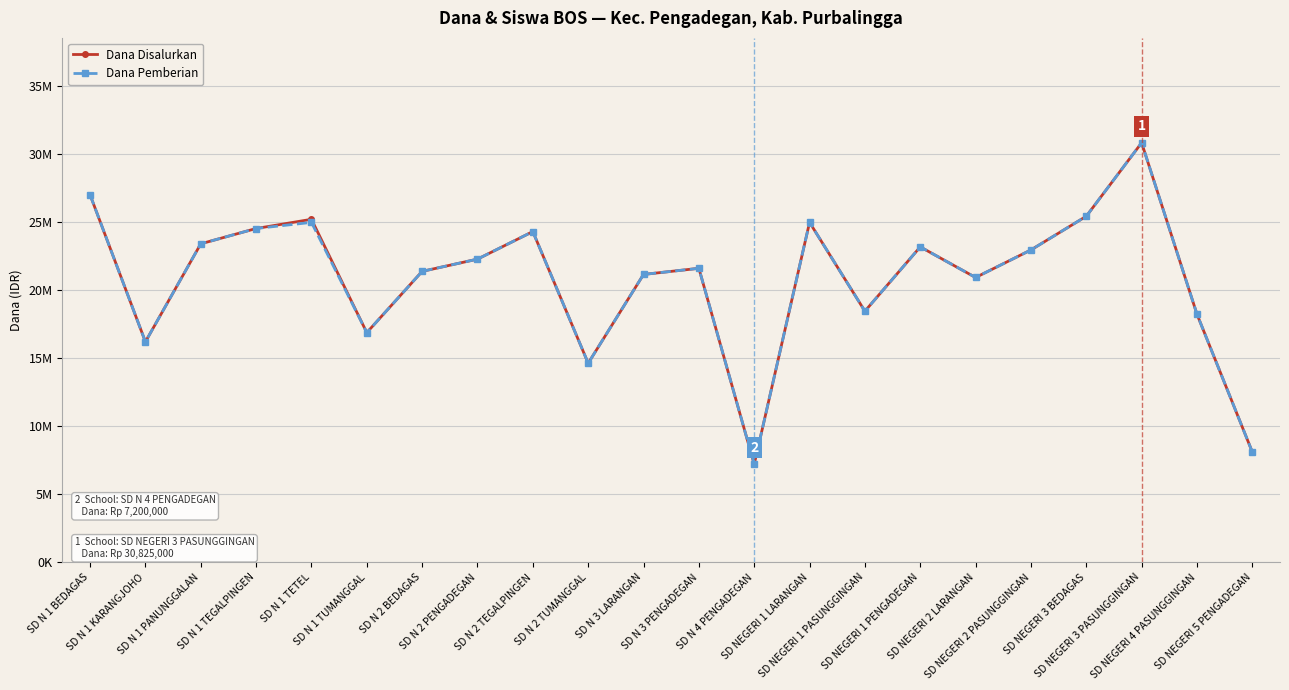

What position from the left is SD N 2 TUMANGGAL?

10